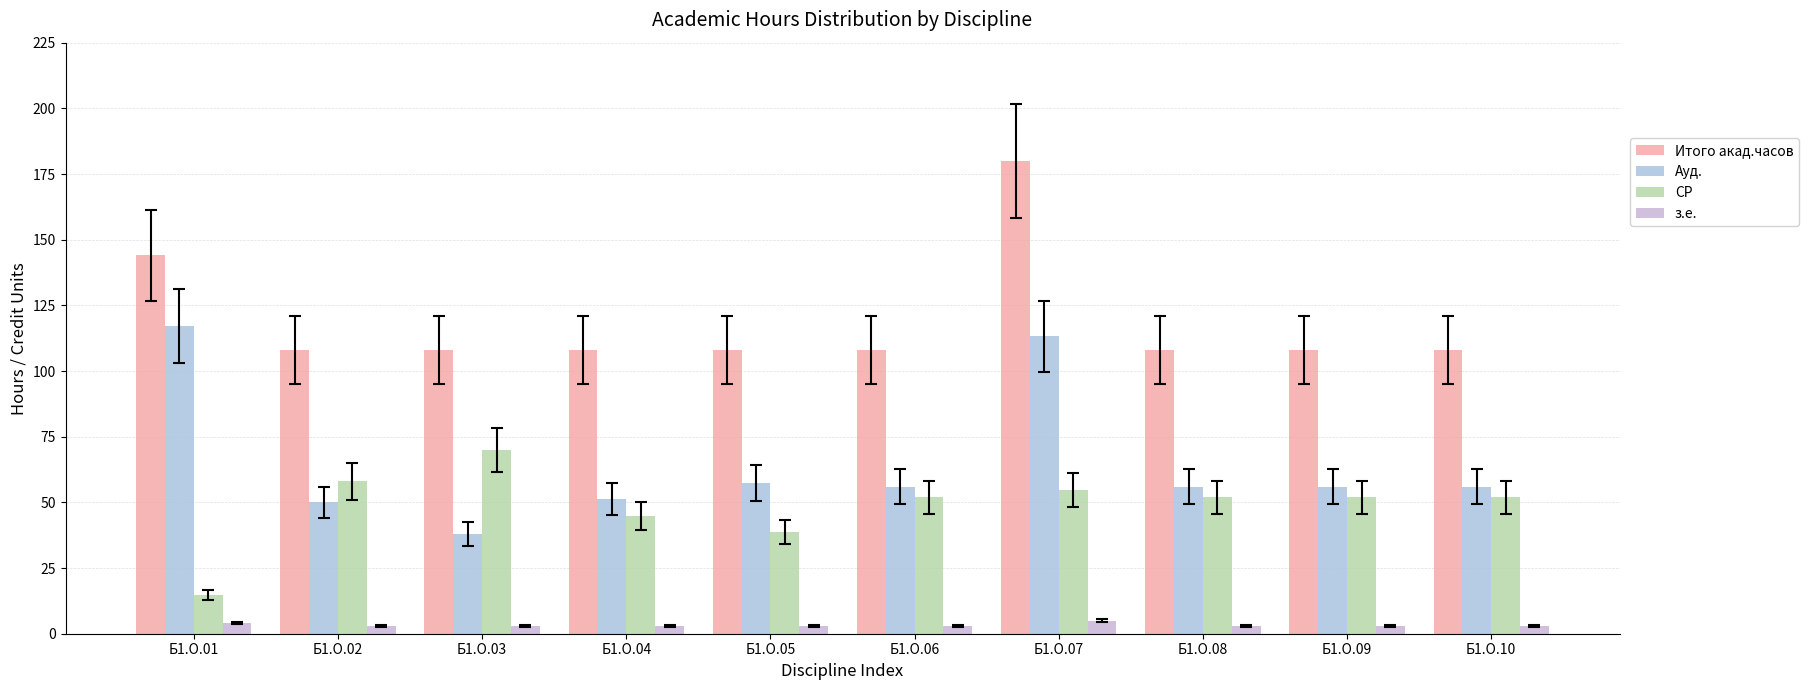

What is the sum of all СР values?

489.0